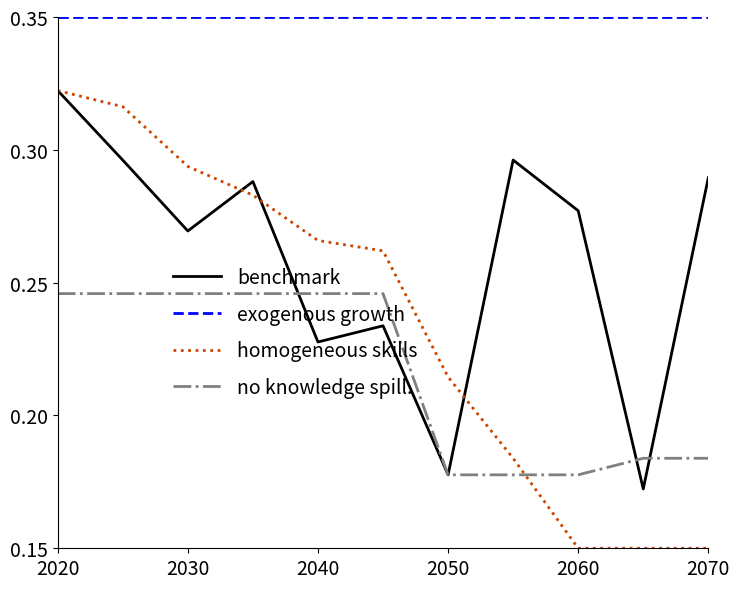

Does the chart have visible grid lines?

No